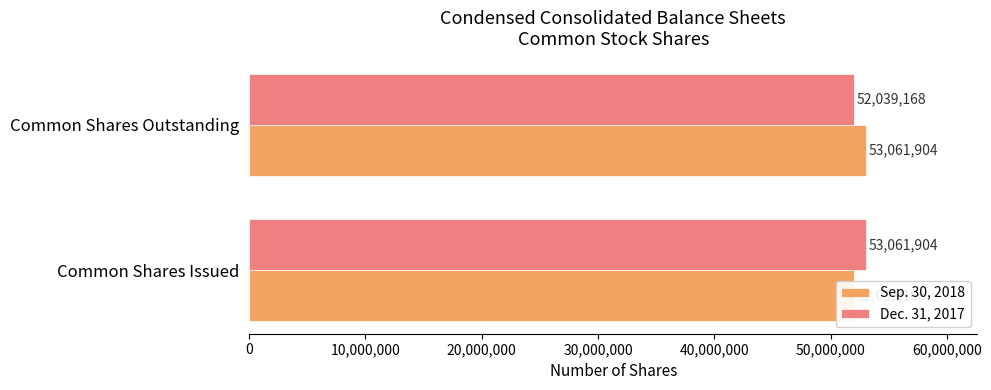

How many distinct data groups are displayed?

2